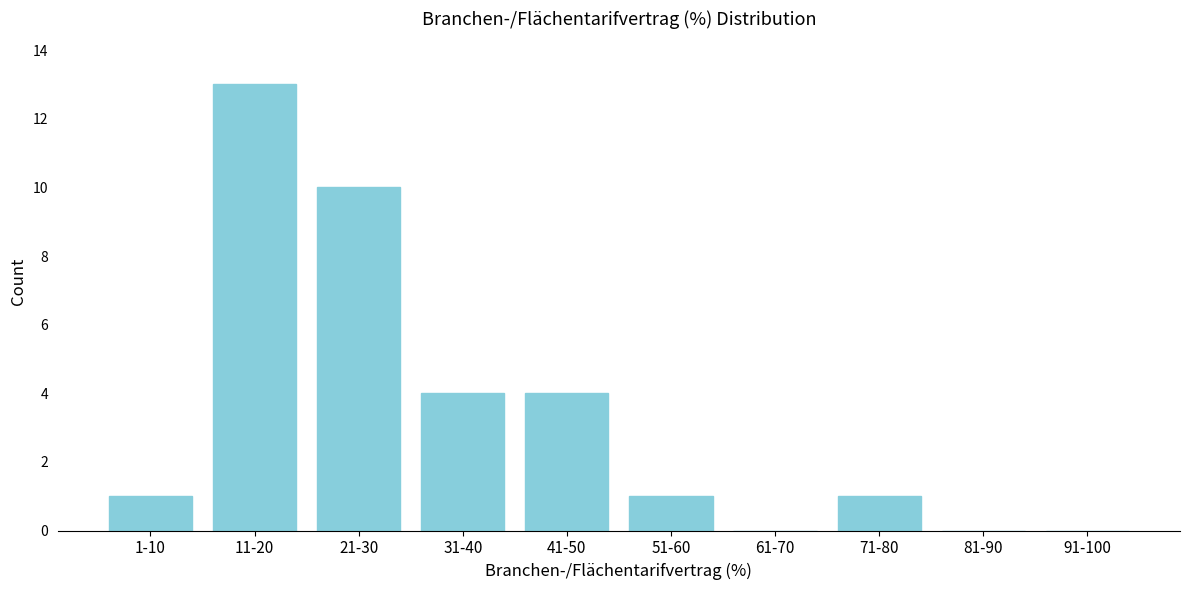

Reading left to right, what are all the values shown in this chart?

1-10=1	11-20=13	21-30=10	31-40=4	41-50=4	51-60=1	61-70=0	71-80=1	81-90=0	91-100=0